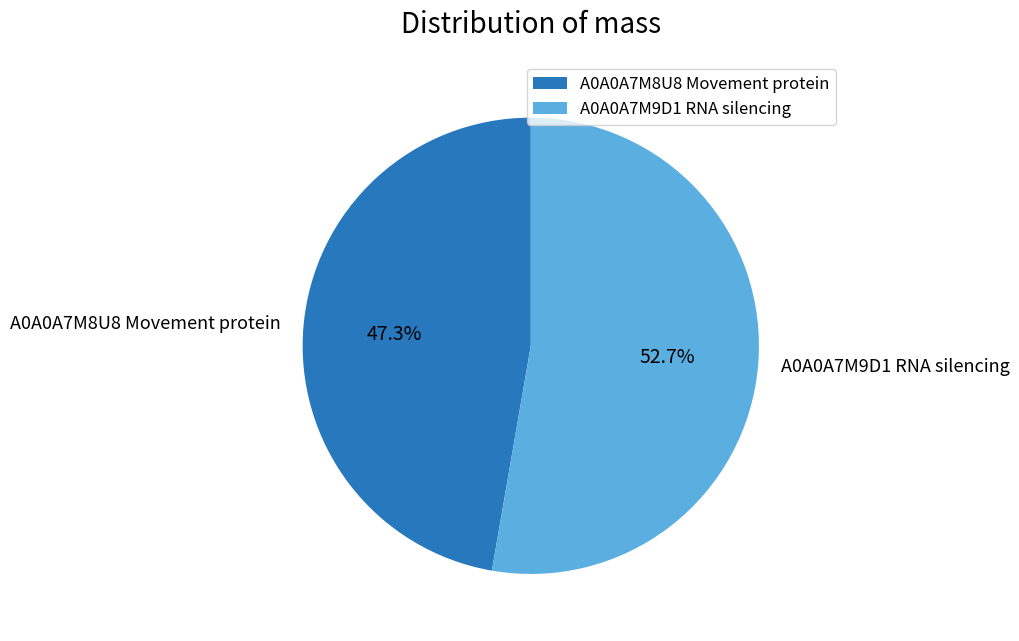

Is it true that A0A0A7M9D1 RNA silencing is 53% of the pie?

True